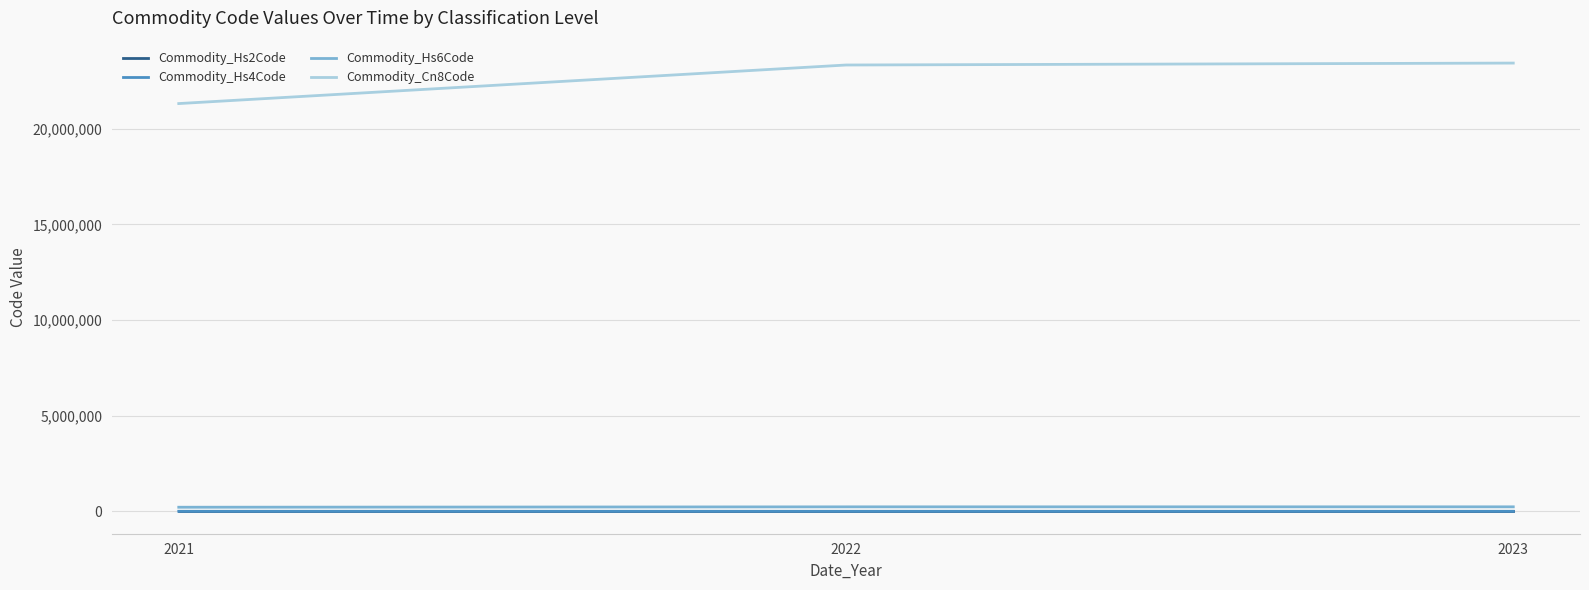

What is the difference between the maximum and second lowest values in the Commodity_Hs6Code series?

1009.7